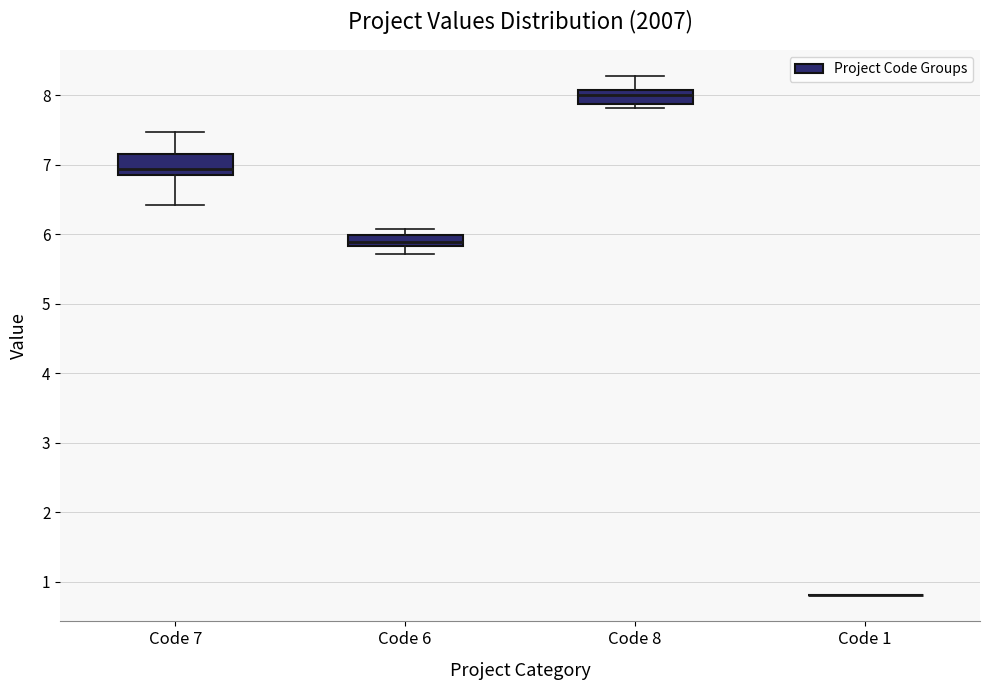

Reading left to right, transcribe this box plot: for each box, give where its median line is, the range the box spans, and where its two whiskers end, as read against the y-axis. The values are not printed on the chart, so give them approximately, as read against the axis.

Code 7: median 6.9, box 6.8 to 7.2, whiskers 6.4 to 7.5
Code 6: median 5.9, box 5.8 to 6.0, whiskers 5.7 to 6.1
Code 8: median 8.0, box 7.9 to 8.1, whiskers 7.8 to 8.3
Code 1: box collapsed to a line at 0.8, whiskers 0.8 to 0.8